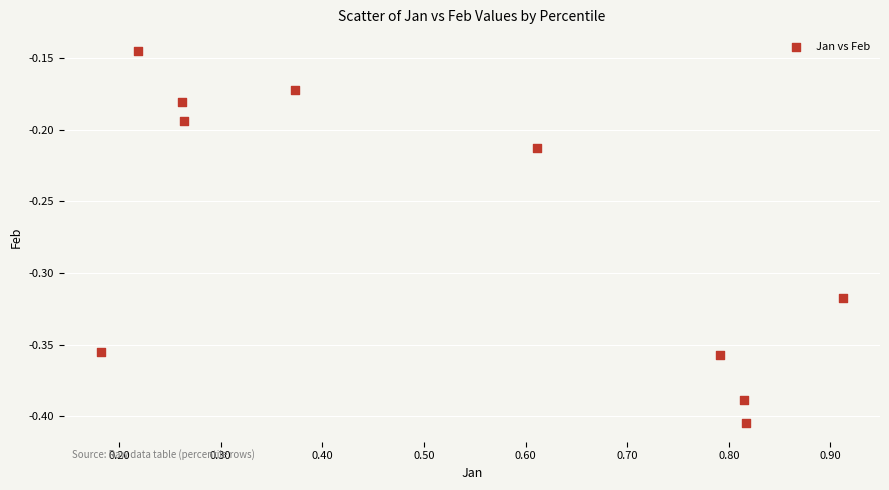

What is the average X value?

0.5